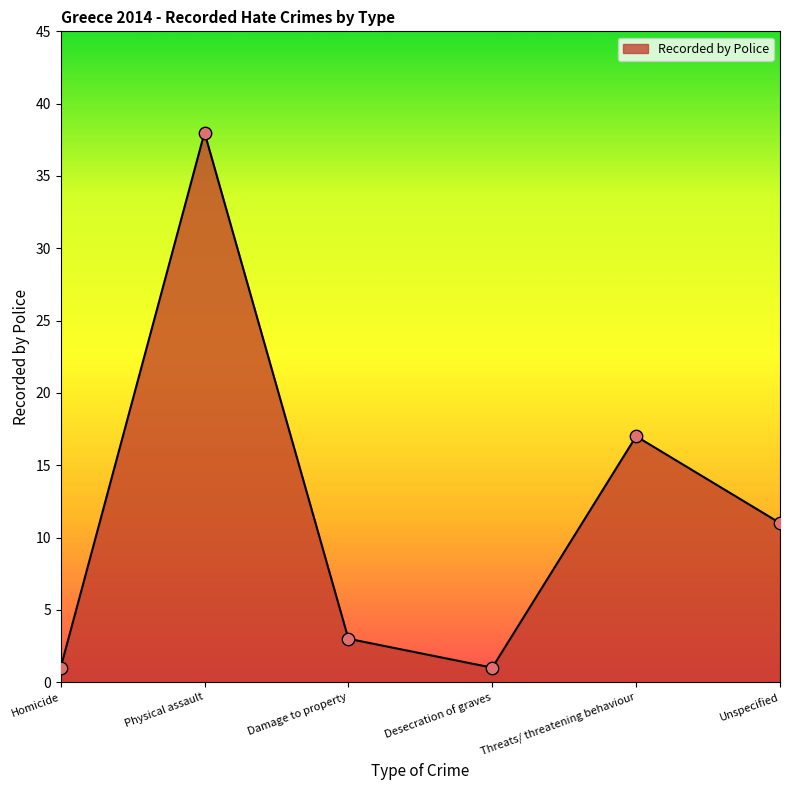

What is the ratio of the value at Damage to property to the value at Desecration of graves?

3.0